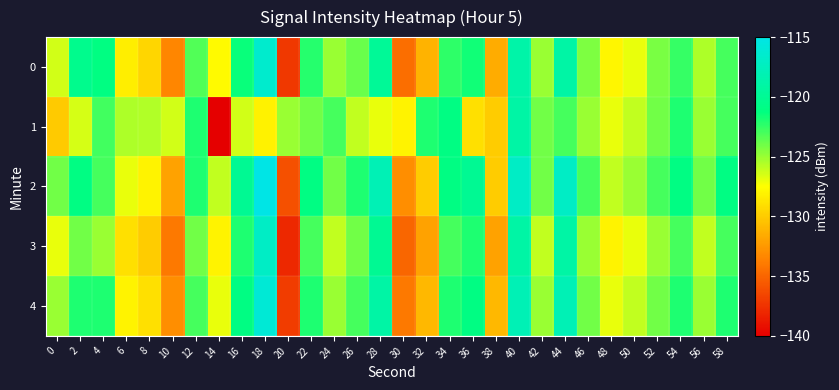

Which category has the lowest value across all series?

14